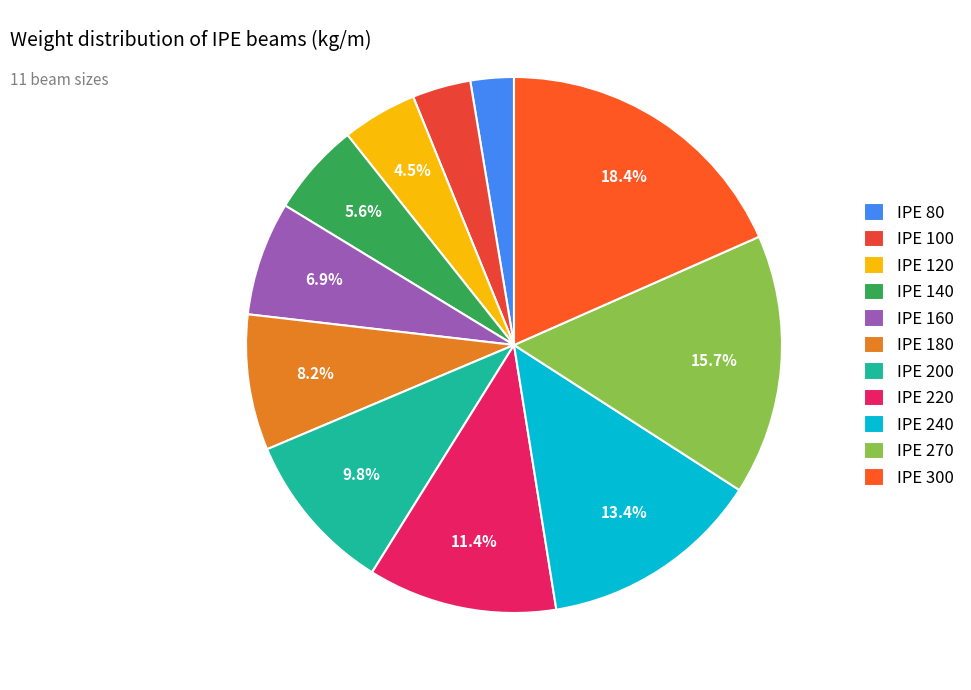

To the nearest percent, what is the combined percentage of IPE 160 and IPE 300?

25%